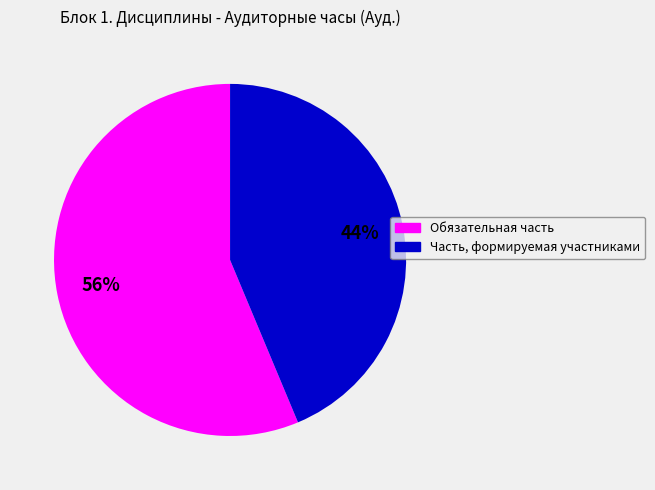

Which category has the smallest portion of the pie?

Часть, формируемая участниками